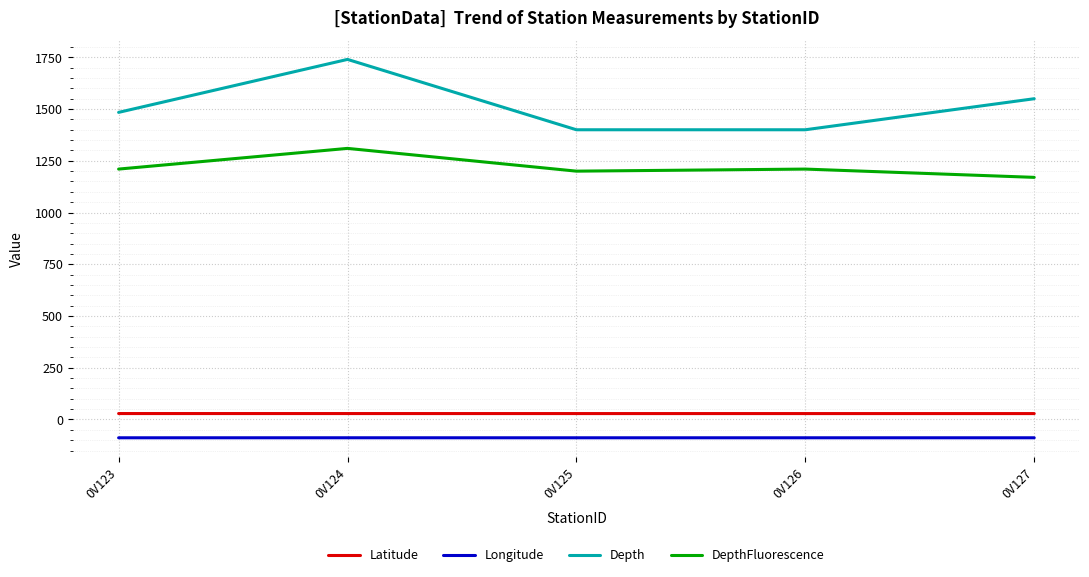

Count the Depth values in the range 1400 to 1550.

4